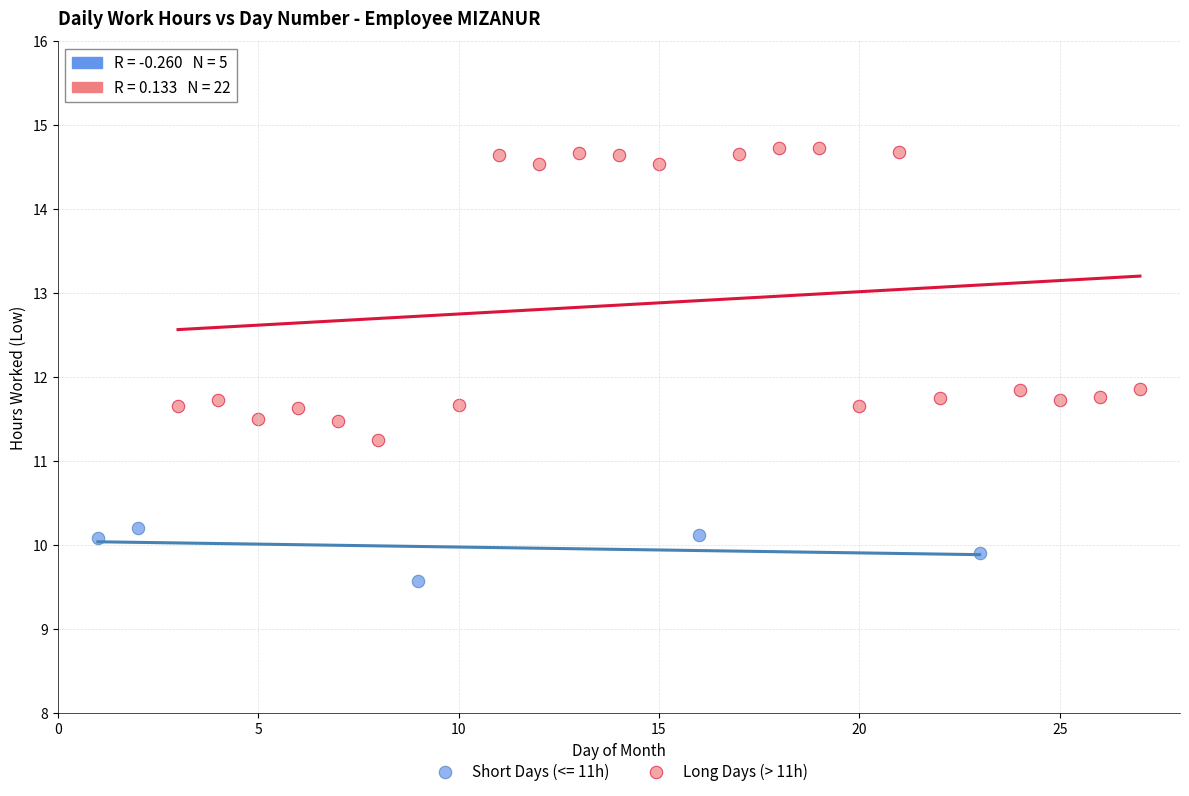

Which series has the widest spread of Y values?

Long Days (> 11h)